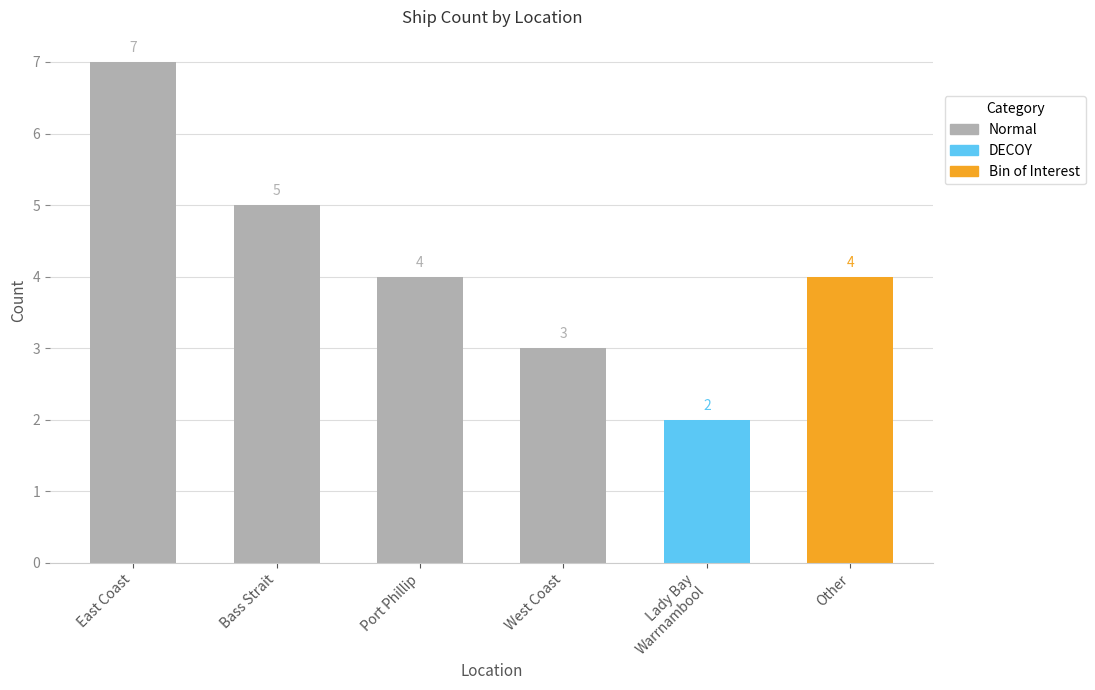

What is the label of the 2nd bar from the left?

Bass Strait